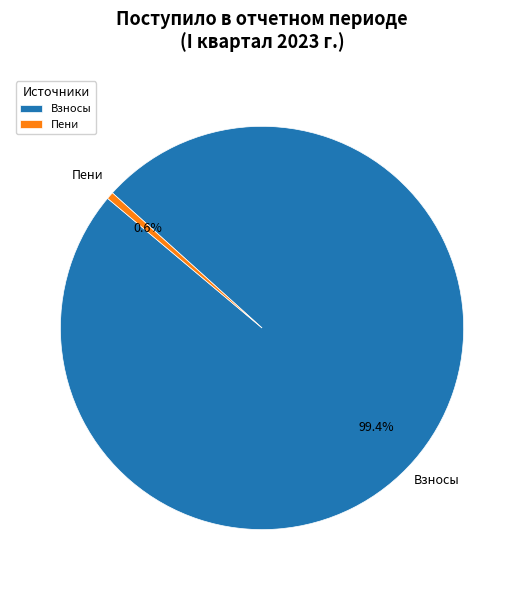

Which slice is the largest?

Взносы